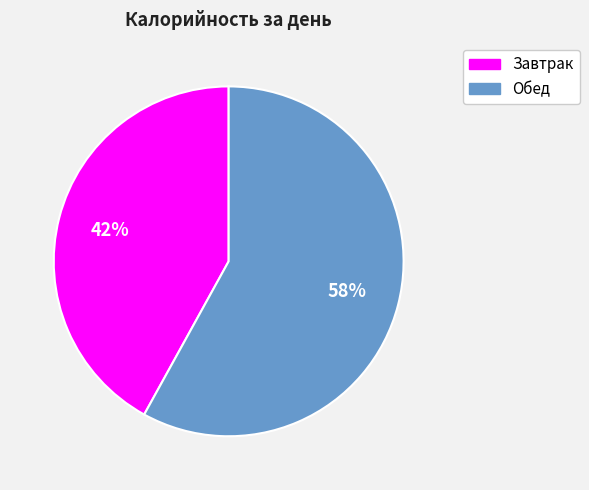

True or false: Завтрак accounts for 42% of the total.

True